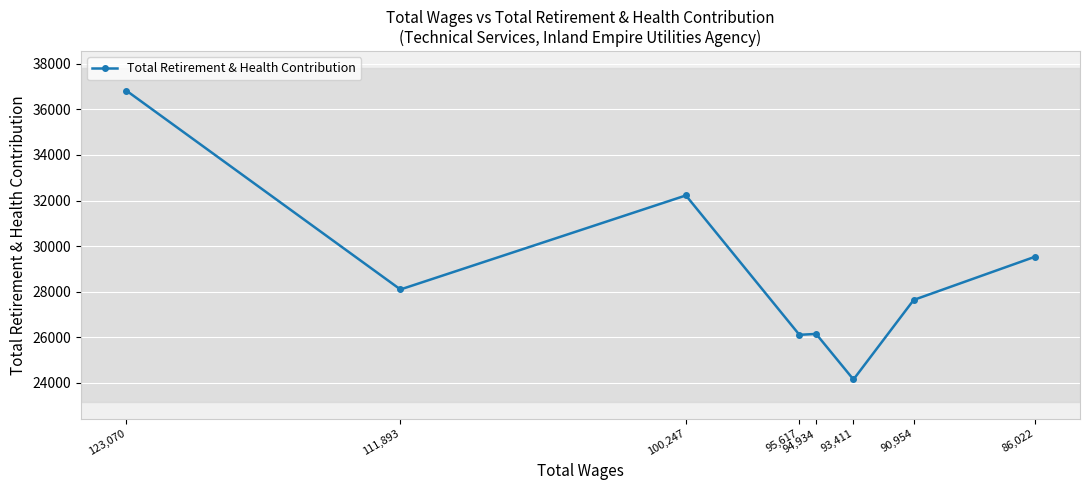

How many lines are shown in the chart?

1